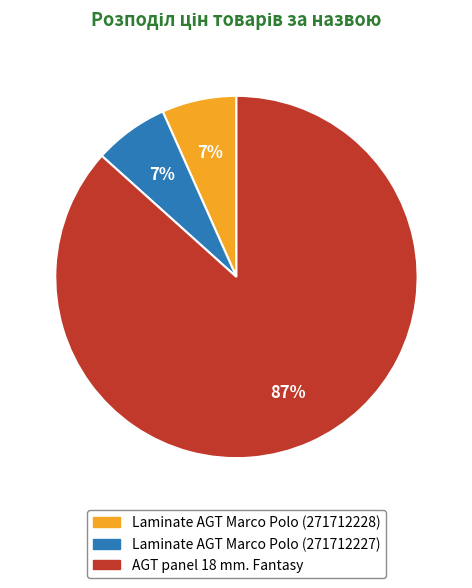

True or false: AGT panel 18 mm. Fantasy accounts for 87% of the total.

True